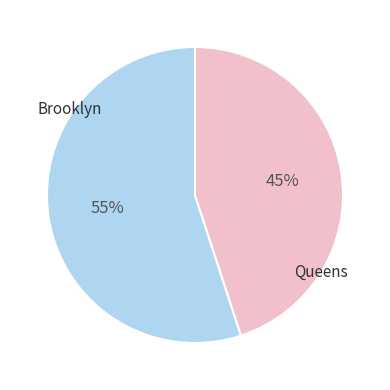

Is there a majority slice in this chart?

Yes